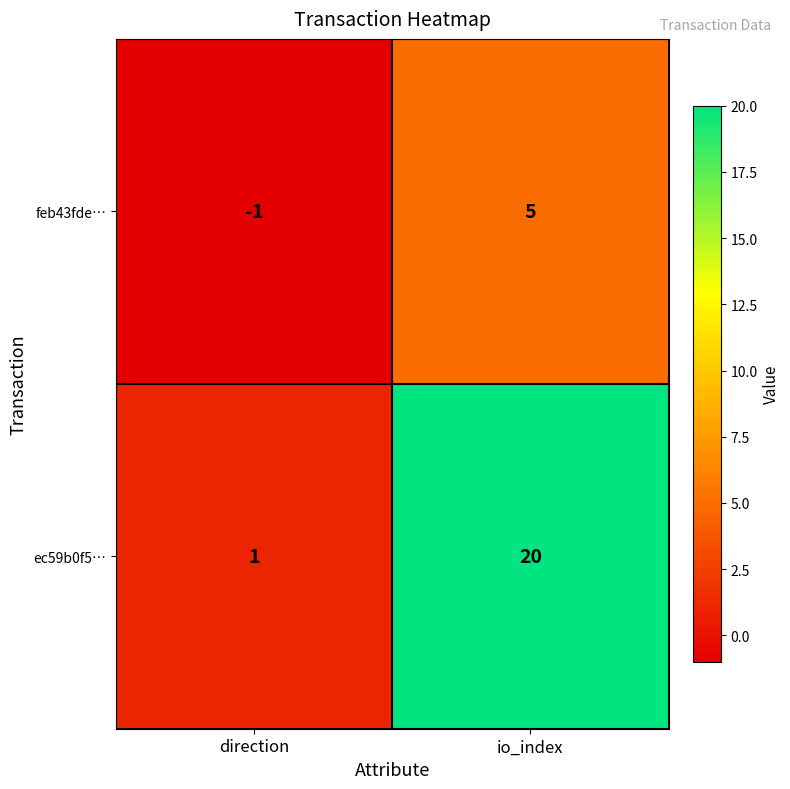

What is the sum of the ec59b0f5… values at io_index and direction?

21